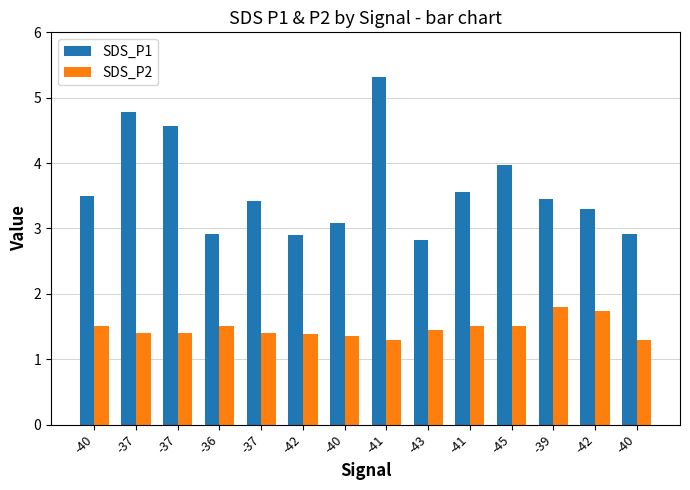

Reading left to right, what are all the values shown in this chart?

SDS_P1: -40=3.5	-37=4.8	-37=4.6	-36=2.9	-37=3.4	-42=2.9	-40=3.1	-41=5.3	-43=2.8	-41=3.5	-45=4.0	-39=3.5	-42=3.3	-40=2.9
SDS_P2: -40=1.5	-37=1.4	-37=1.4	-36=1.5	-37=1.4	-42=1.4	-40=1.4	-41=1.3	-43=1.4	-41=1.5	-45=1.5	-39=1.8	-42=1.7	-40=1.3